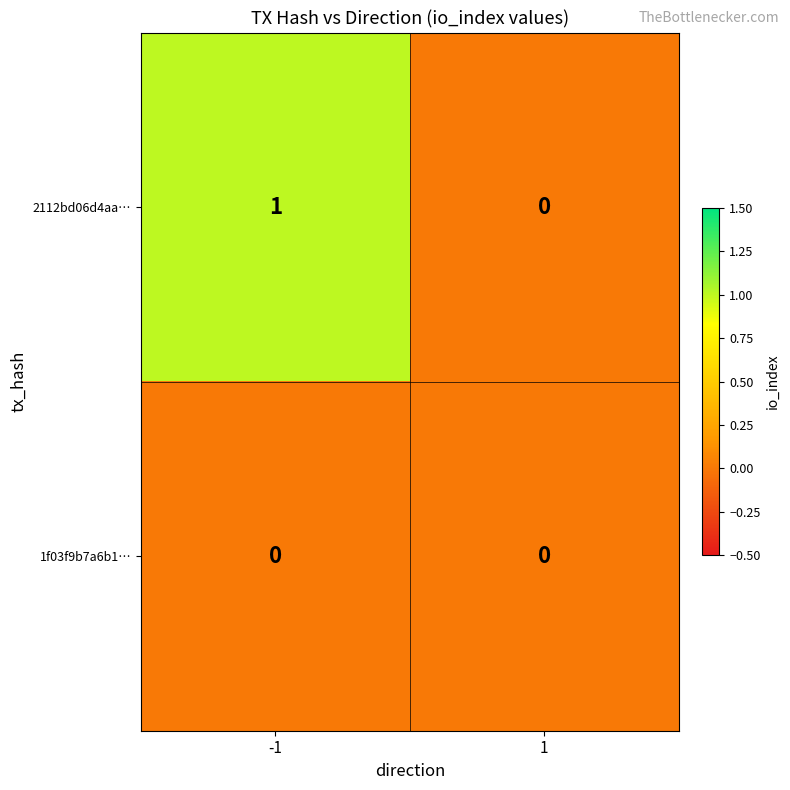

Reading right to left, list all the values displayed in this chart.

2112bd06d4aa…: 1=0	-1=1
1f03f9b7a6b1…: 1=0	-1=0